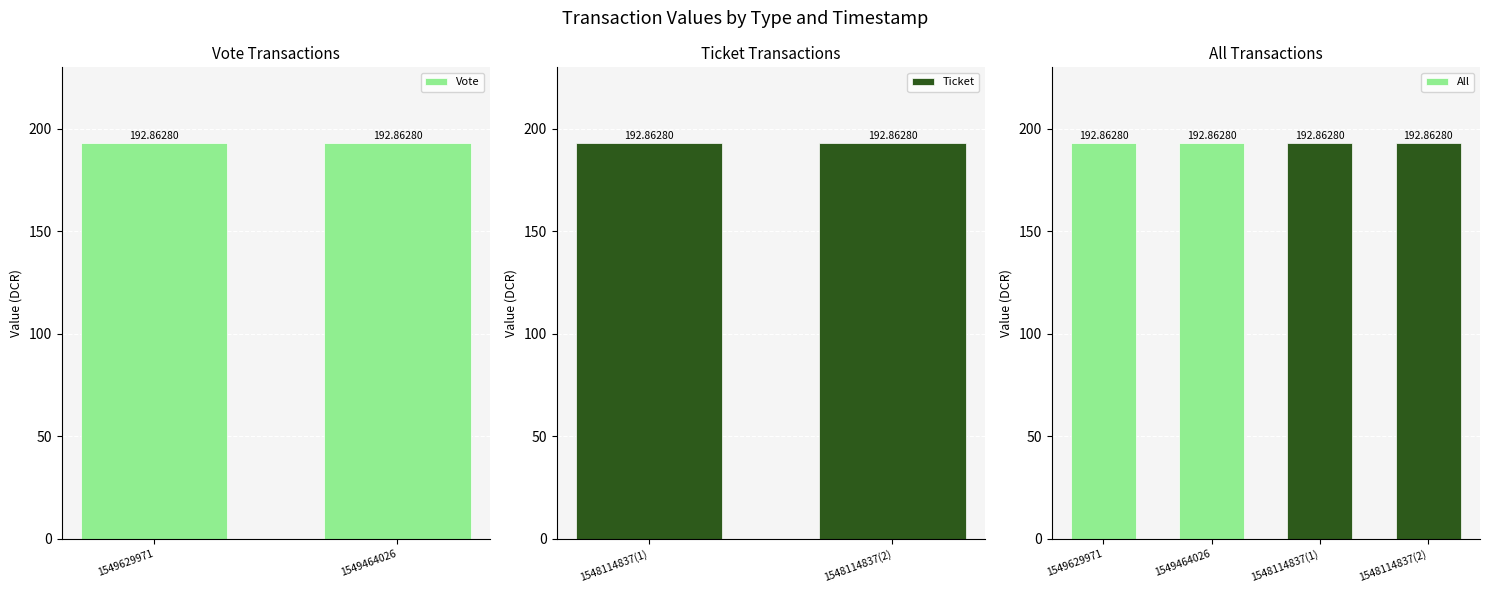

Reading left to right, what are all the values shown in this chart?

Vote: 1549629971=192.9	1549464026=192.9	1548114837=0.0	1548114837=0.0
Ticket: 1549629971=0.0	1549464026=0.0	1548114837=192.9	1548114837=192.9